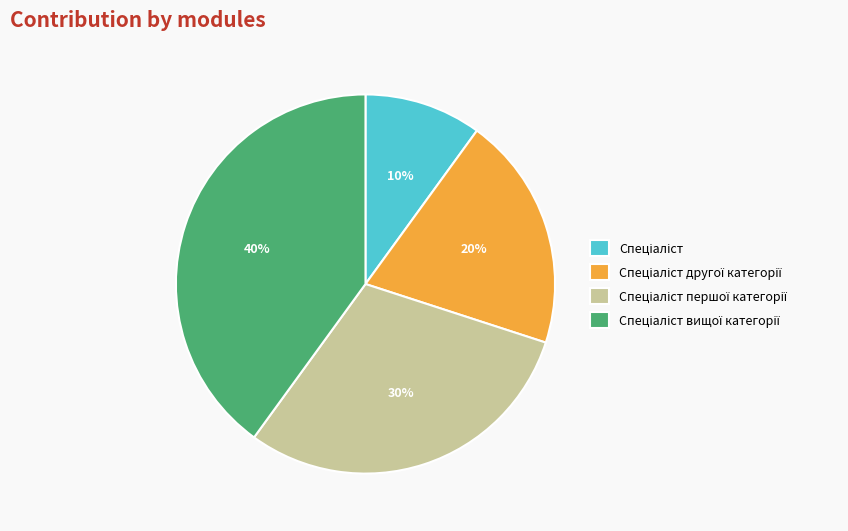

How many slices are in this pie chart?

4